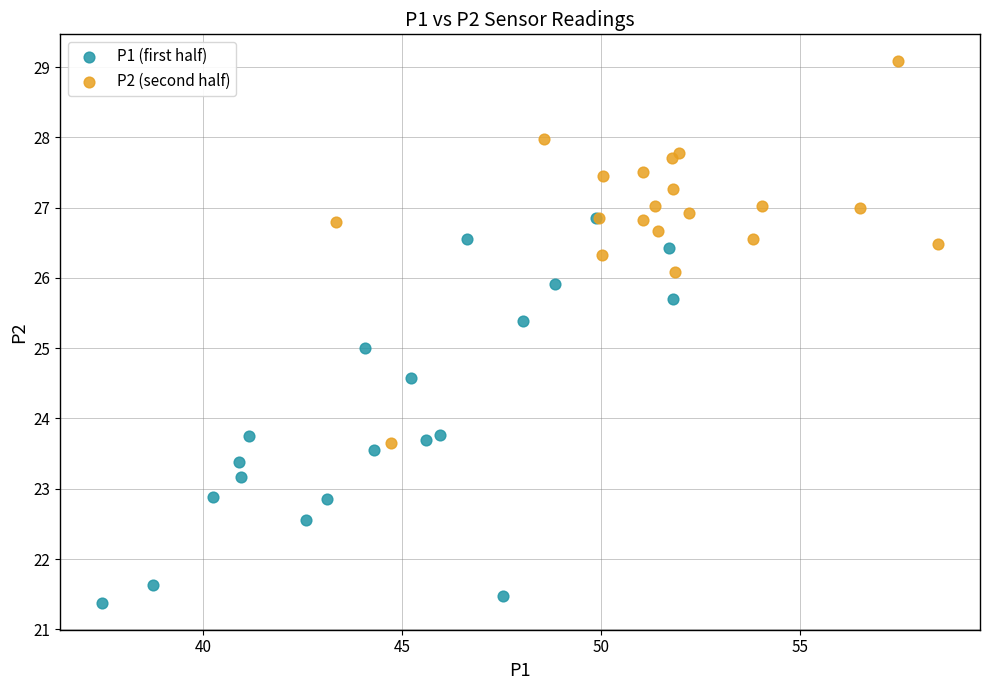

Which series contains the highest Y value?

P2 (second half)